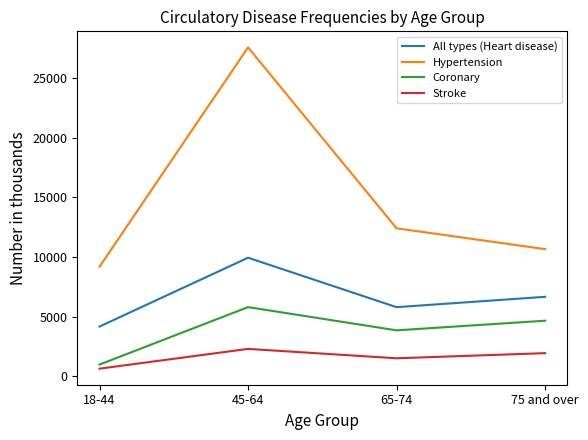

True or false: Hypertension and All types (Heart disease) intersect in this chart.

False